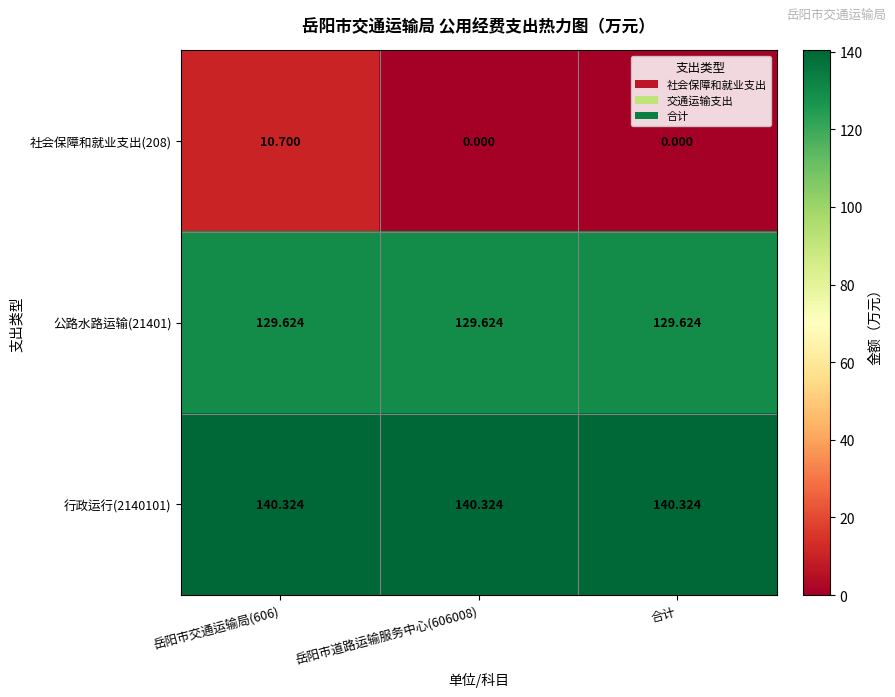

How many series are shown in this chart?

3